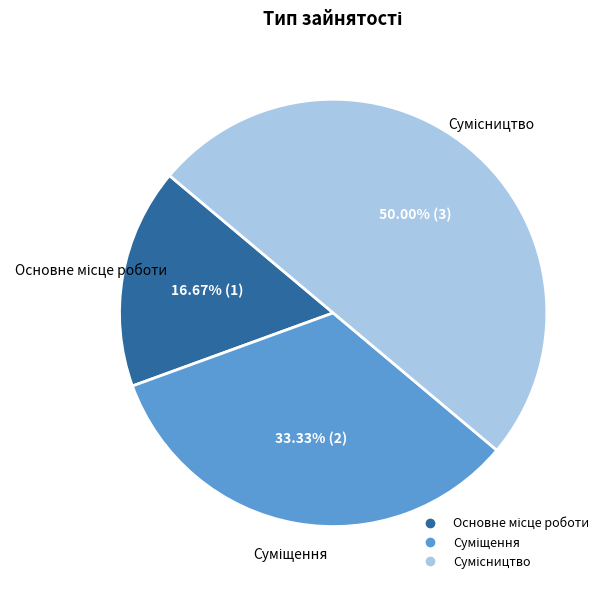

To the nearest percent, what is the difference between the Сумісництво and Основне місце роботи slice percentages?

33%